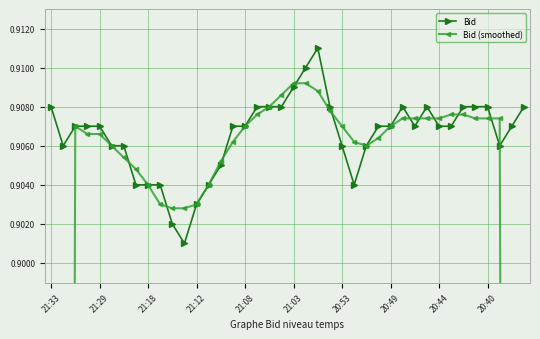

True or false: Bid has more than 0 interior local peaks.

True